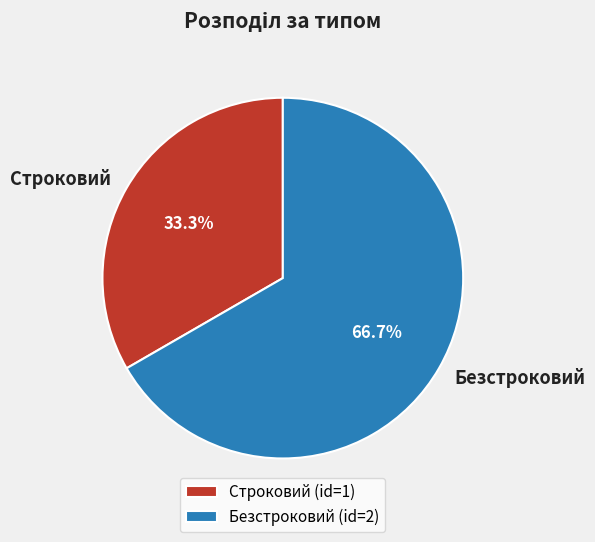

Does Строковий represent more than half of the total?

No